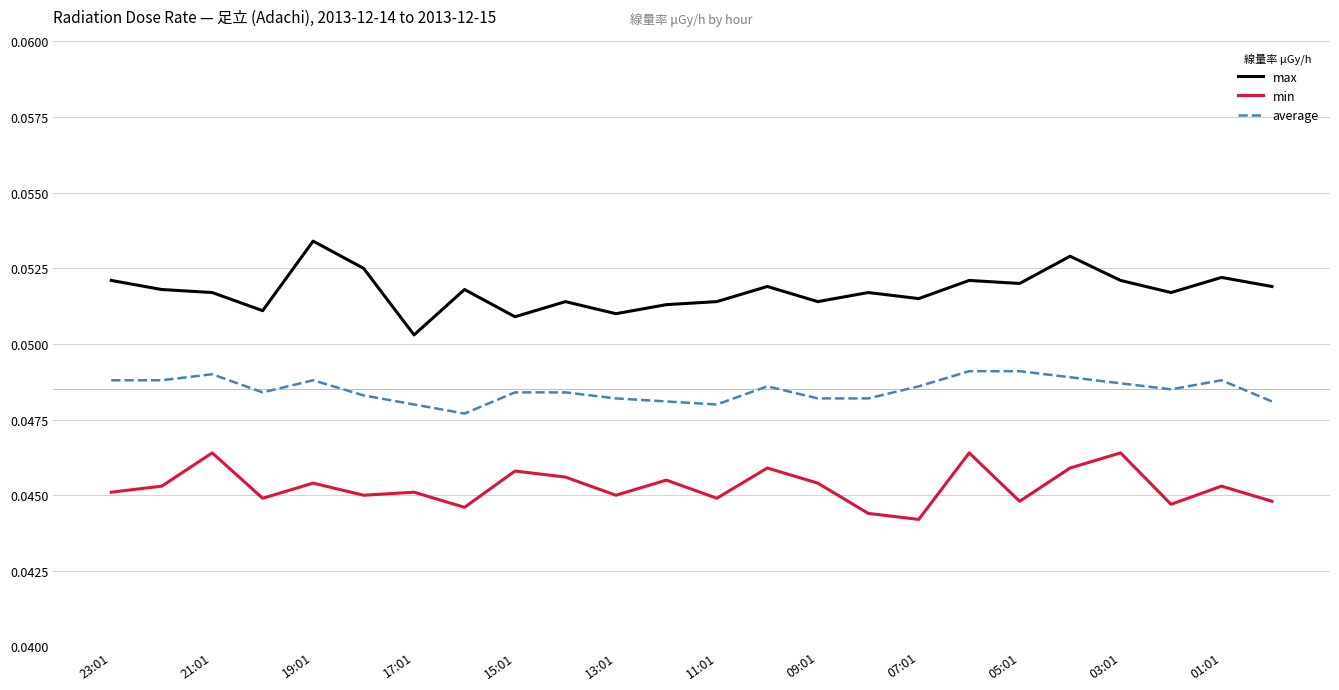

True or false: max and average cross at least once.

False